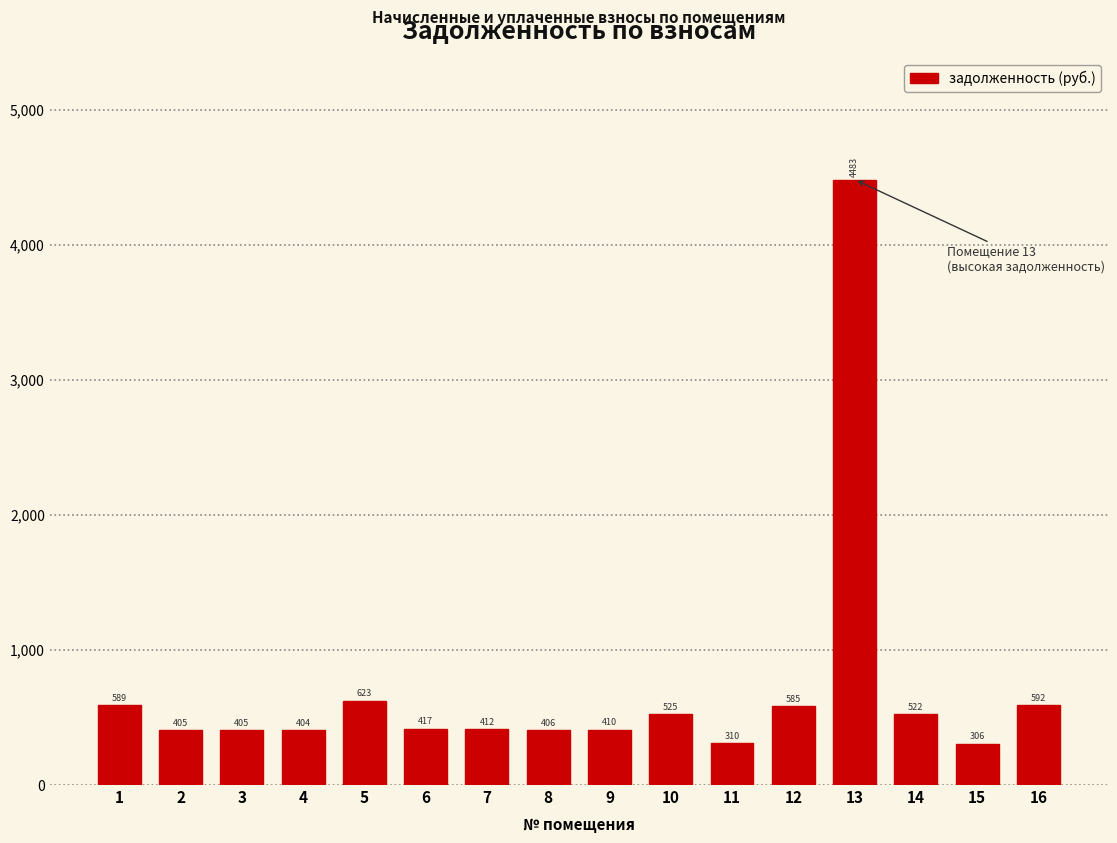

What is the approximate value at 5?

622.8